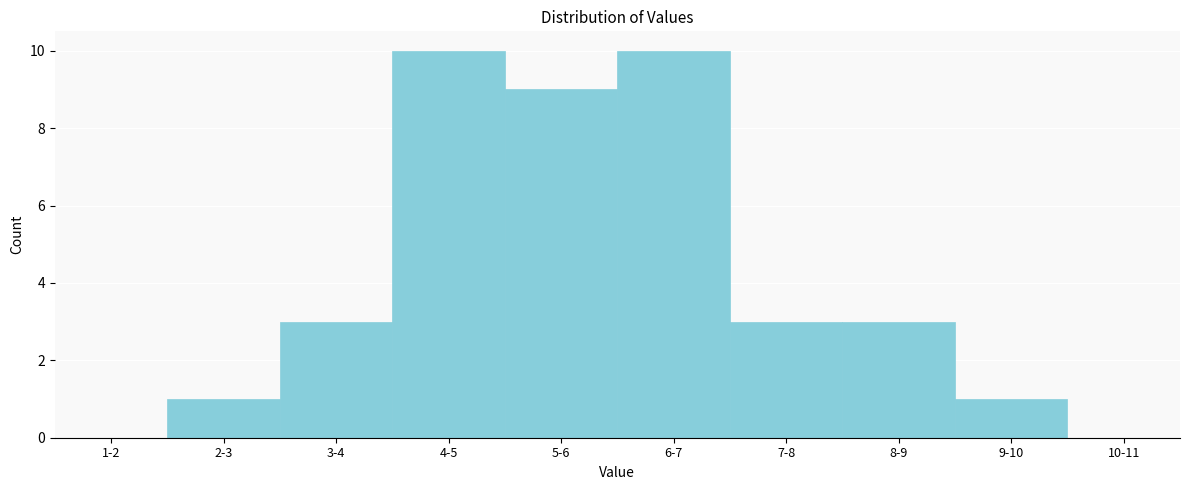

Reading left to right, transcribe all the data shown in this chart.

1-2=0	2-3=1	3-4=3	4-5=10	5-6=9	6-7=10	7-8=3	8-9=3	9-10=1	10-11=0